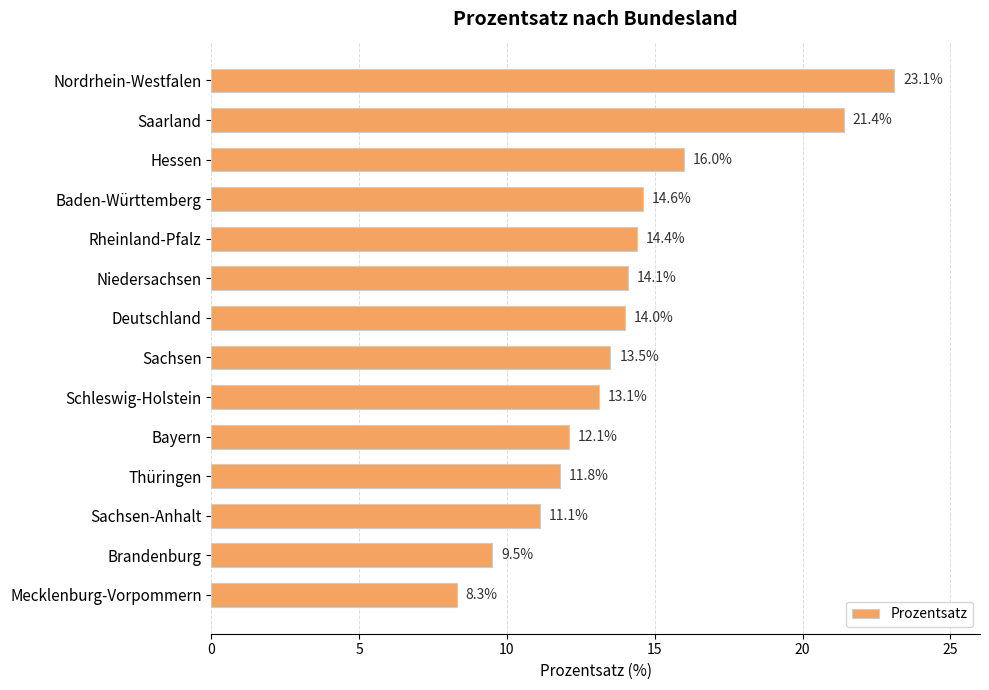

List the labels in order of value, smallest first.

Mecklenburg-Vorpommern, Brandenburg, Sachsen-Anhalt, Thüringen, Bayern, Schleswig-Holstein, Sachsen, Deutschland, Niedersachsen, Rheinland-Pfalz, Baden-Württemberg, Hessen, Saarland, Nordrhein-Westfalen